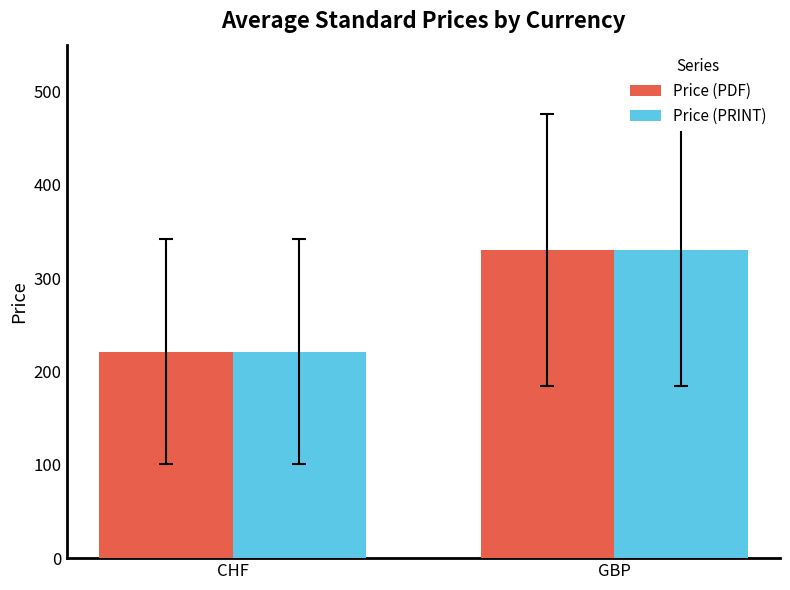

What is the difference between the Price (PRINT) values at CHF and GBP?

109